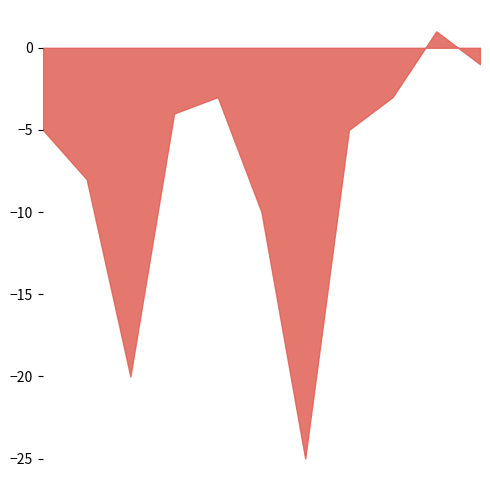

What is the difference between the maximum and minimum values?

26